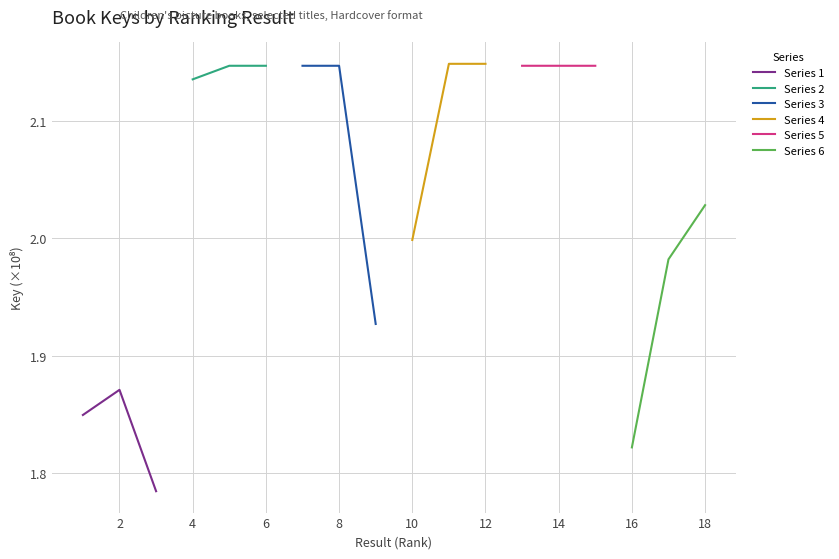

True or false: Series 1 has a value of 1.3 at 0.

False